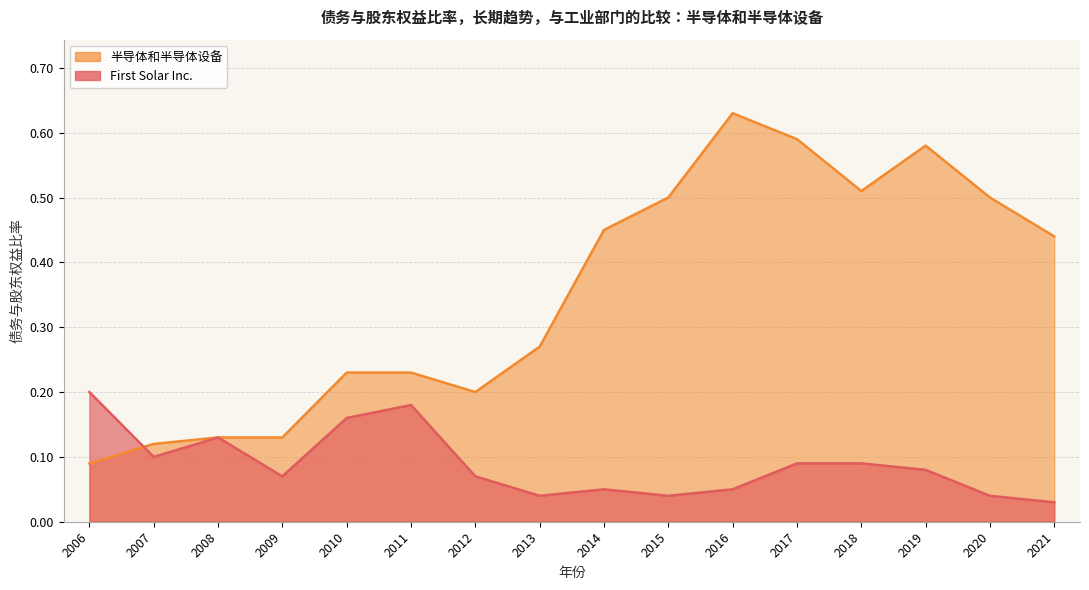

What are all the series names shown in the legend?

半导体和半导体设备, First Solar Inc.